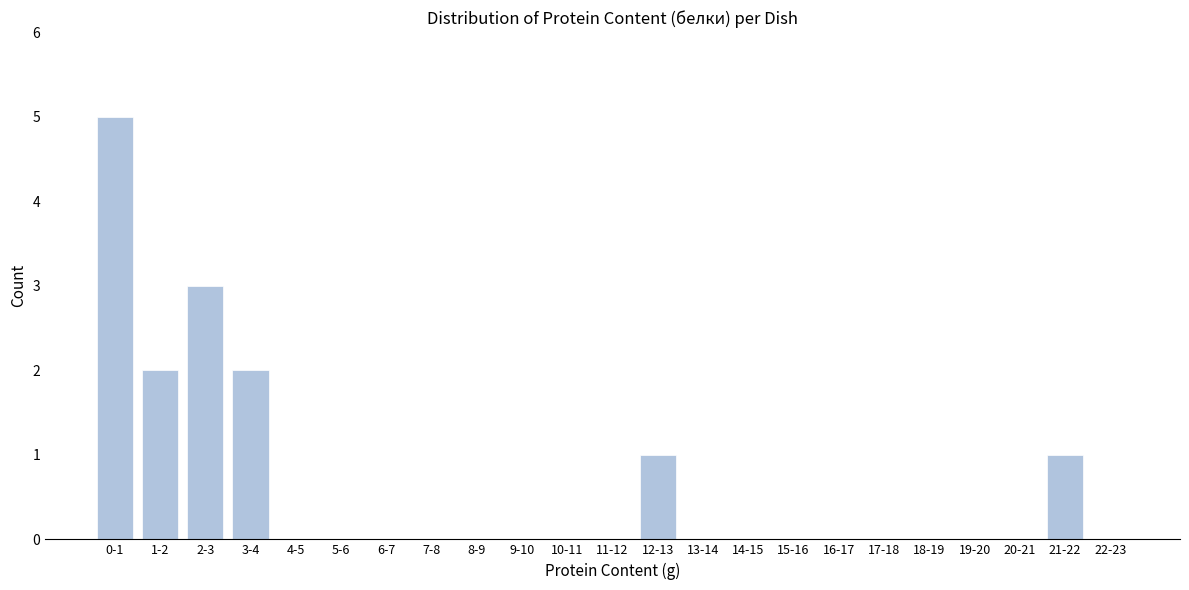

Reading left to right, what are all the values shown in this chart?

0-1=5	1-2=2	2-3=3	3-4=2	4-5=0	5-6=0	6-7=0	7-8=0	8-9=0	9-10=0	10-11=0	11-12=0	12-13=1	13-14=0	14-15=0	15-16=0	16-17=0	17-18=0	18-19=0	19-20=0	20-21=0	21-22=1	22-23=0